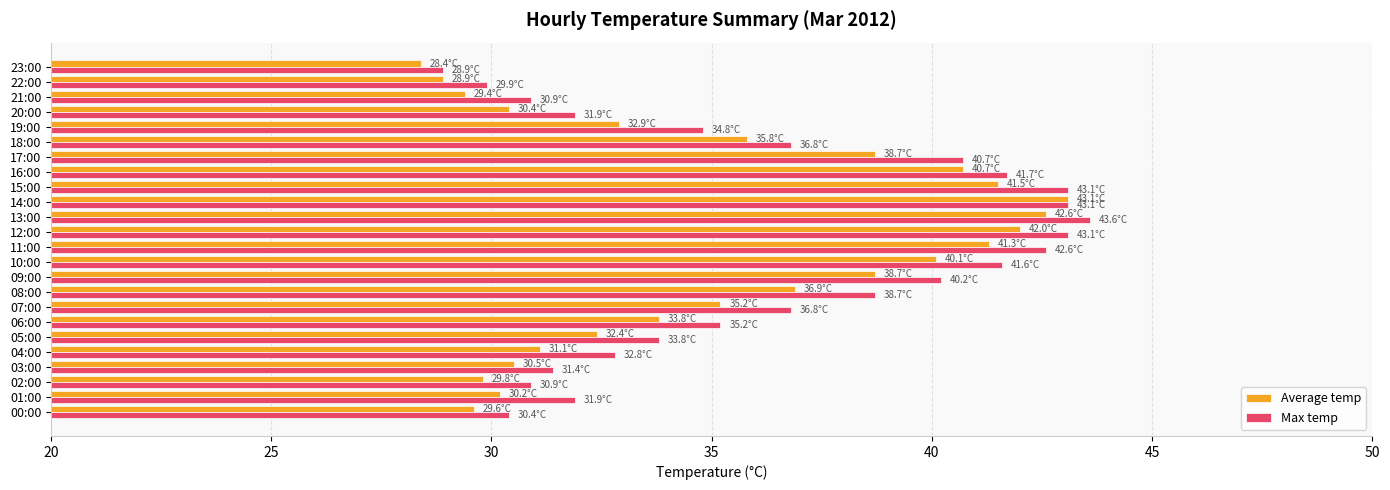

What is the spread (max minus min) of values at 08:00?

1.8